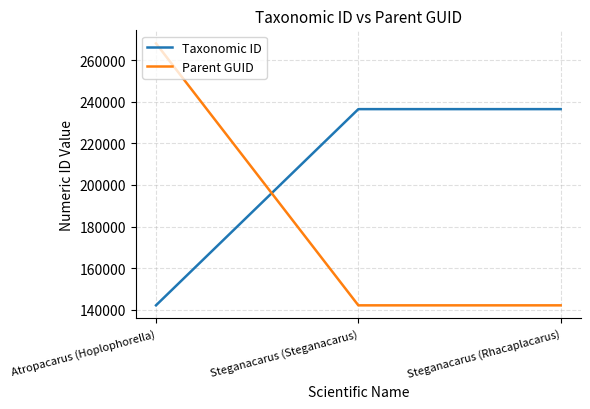

Count the Parent GUID values in the range 142107 to 268100.

3